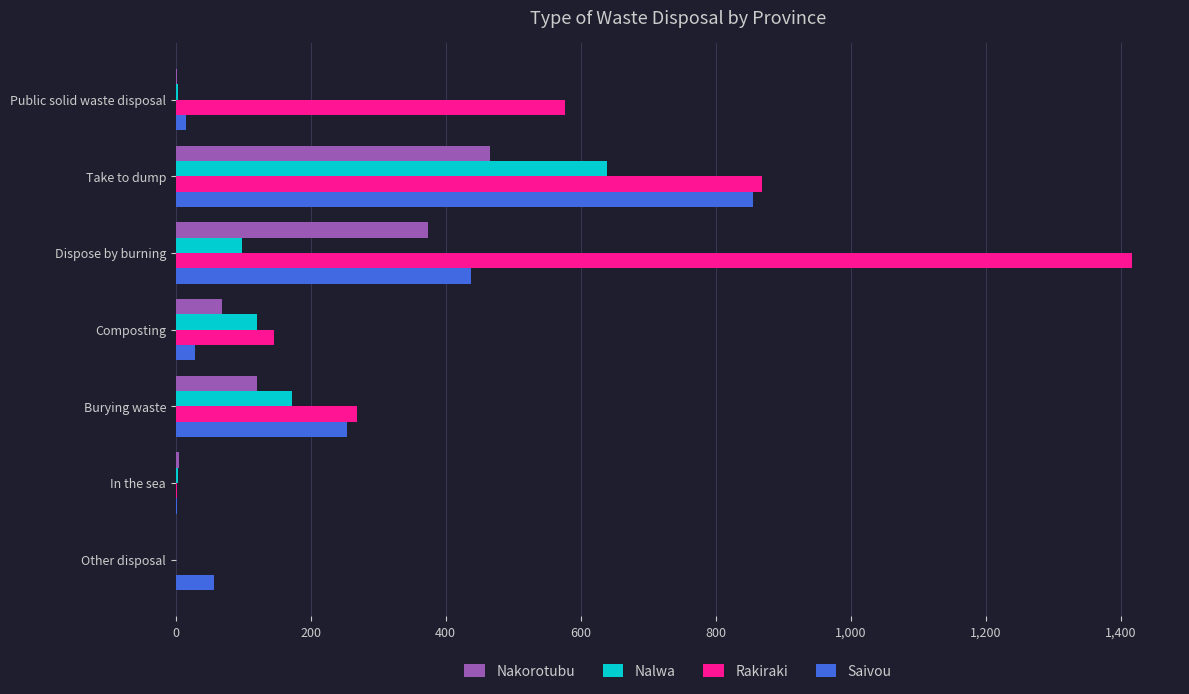

True or false: Rakiraki has a value of 576 at Public solid waste disposal.

True